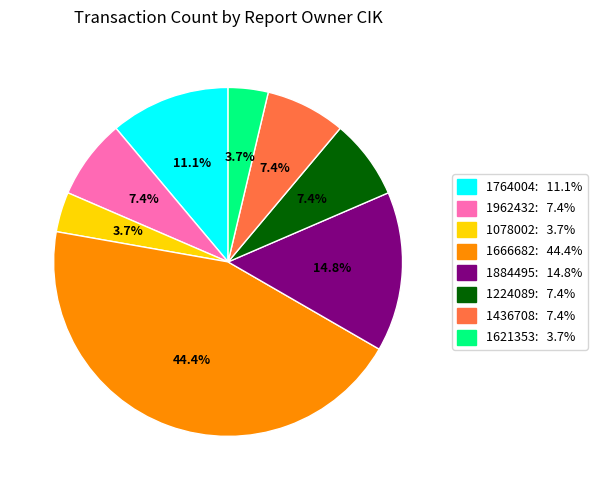

To the nearest percent, what percentage of the pie is 1078002?

4%